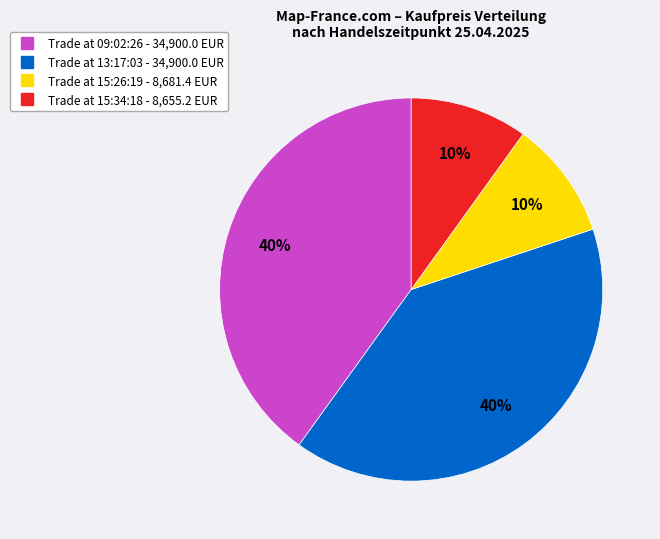

To the nearest percent, what is the difference between the largest and smallest slice percentages?

30%